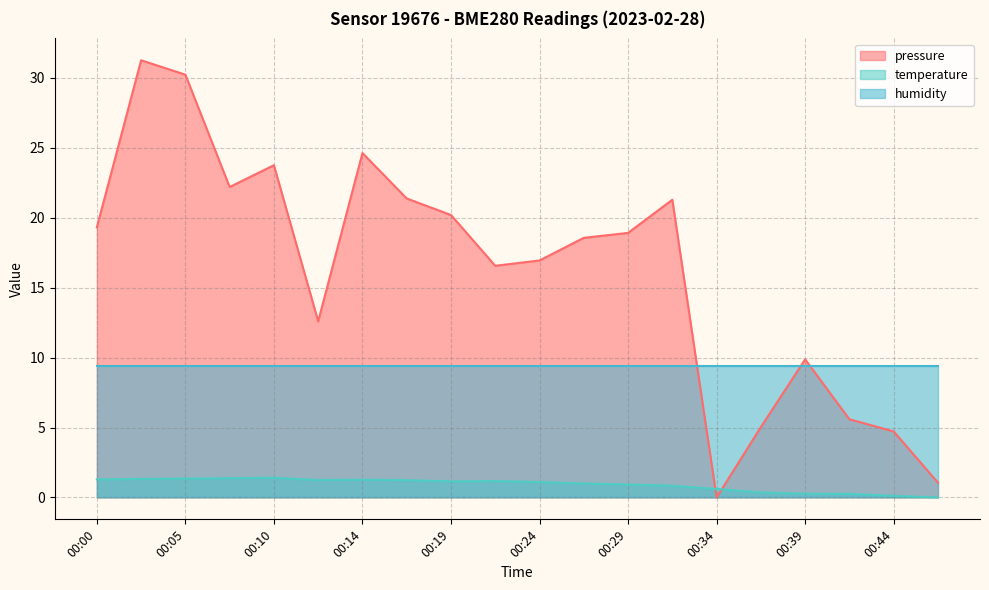

True or false: temperature has a value of 0.6 at 00:05.

False